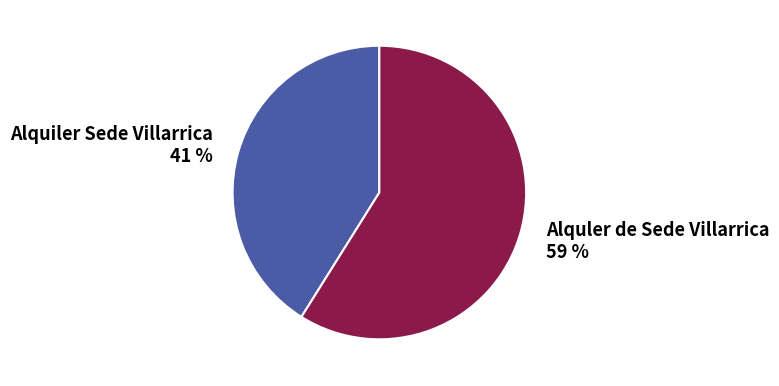

Approximately how many times larger is the value at Alquiler Sede Villarrica 41 % compared to Alquler de Sede Villarrica 59 %?

0.7